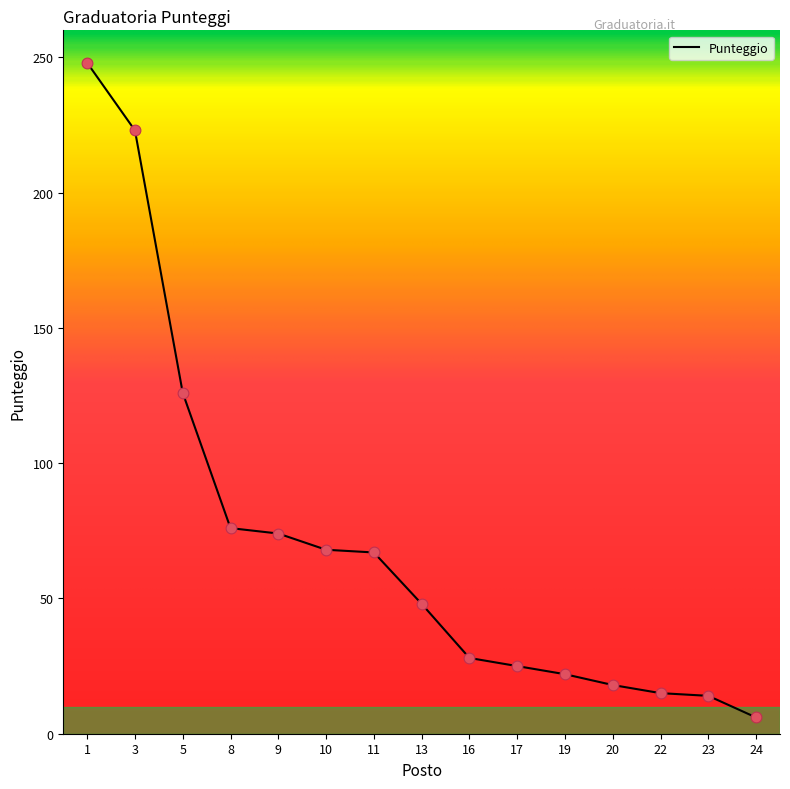

What is the change in value from 13 to 24?

-42